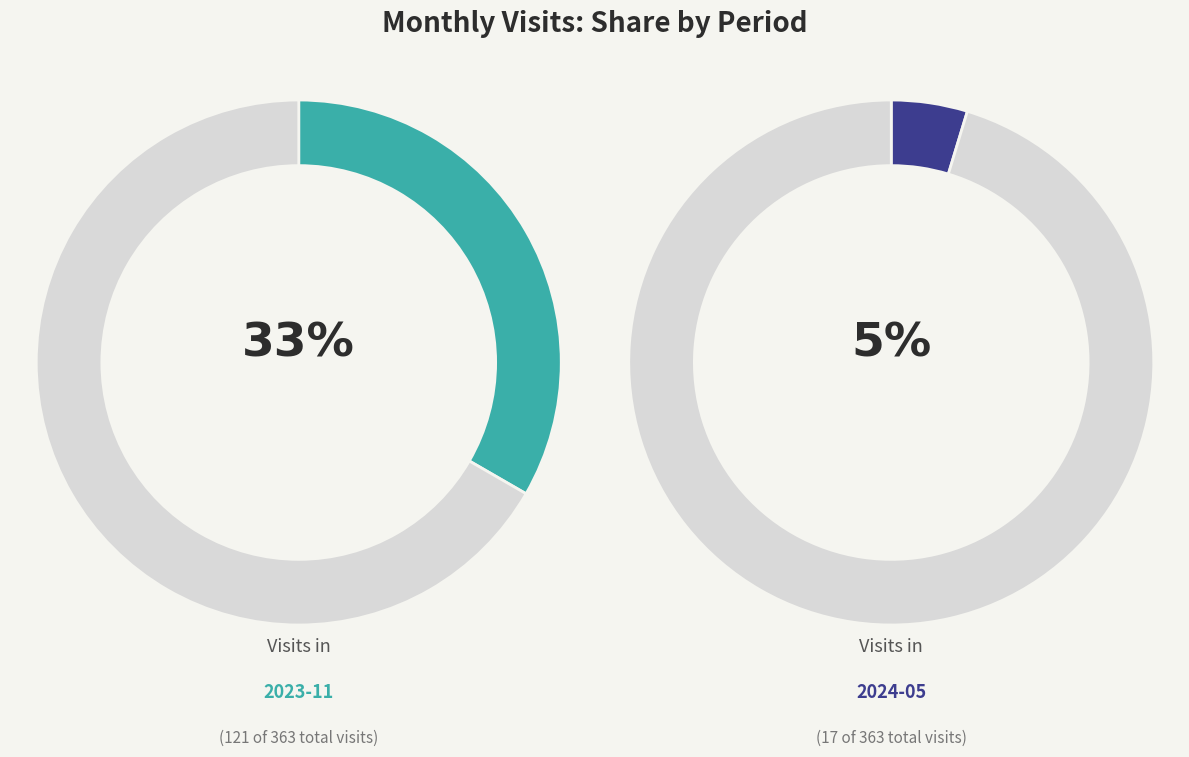

True or false: 2023-12 accounts for 18% of the total.

False